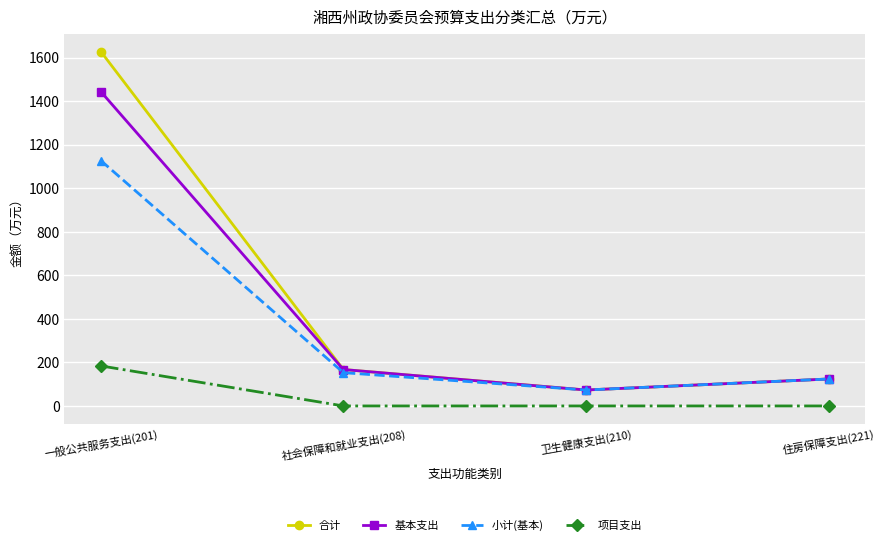

What is the minimum value for 合计?

73.2